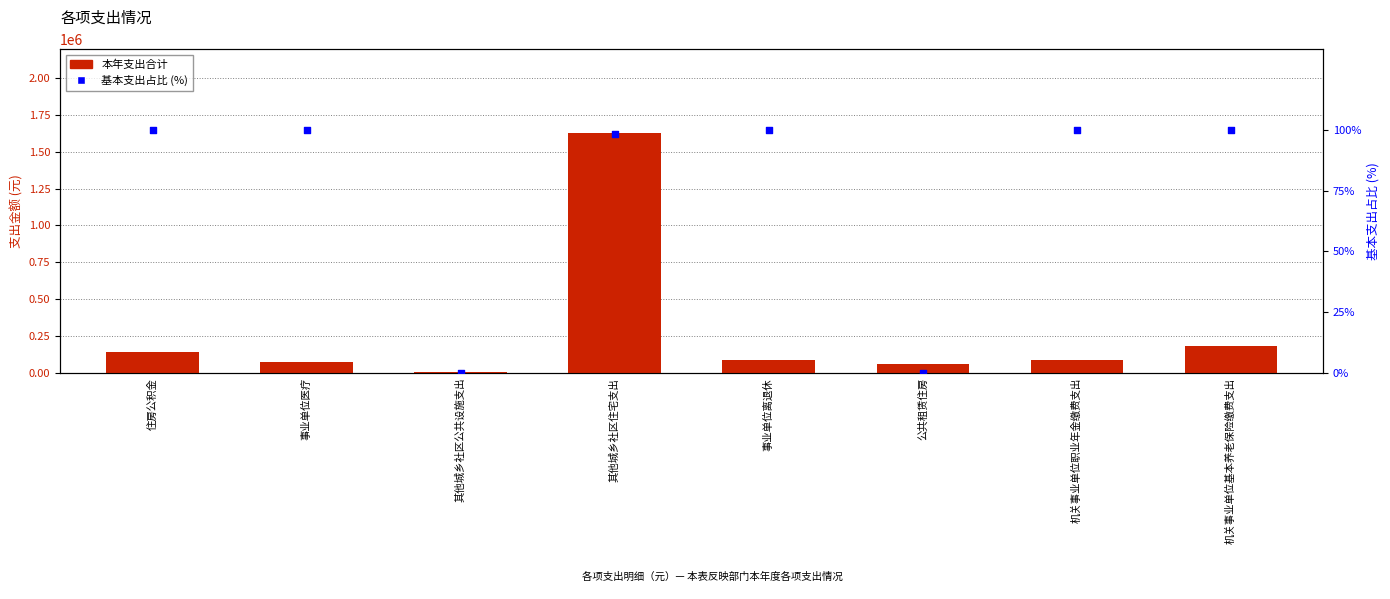

Is the value of 本年支出合计 at 机关事业单位基本养老保险缴费支出 greater than the value of 基本支出占比 (%) at 公共租赁住房?

Yes